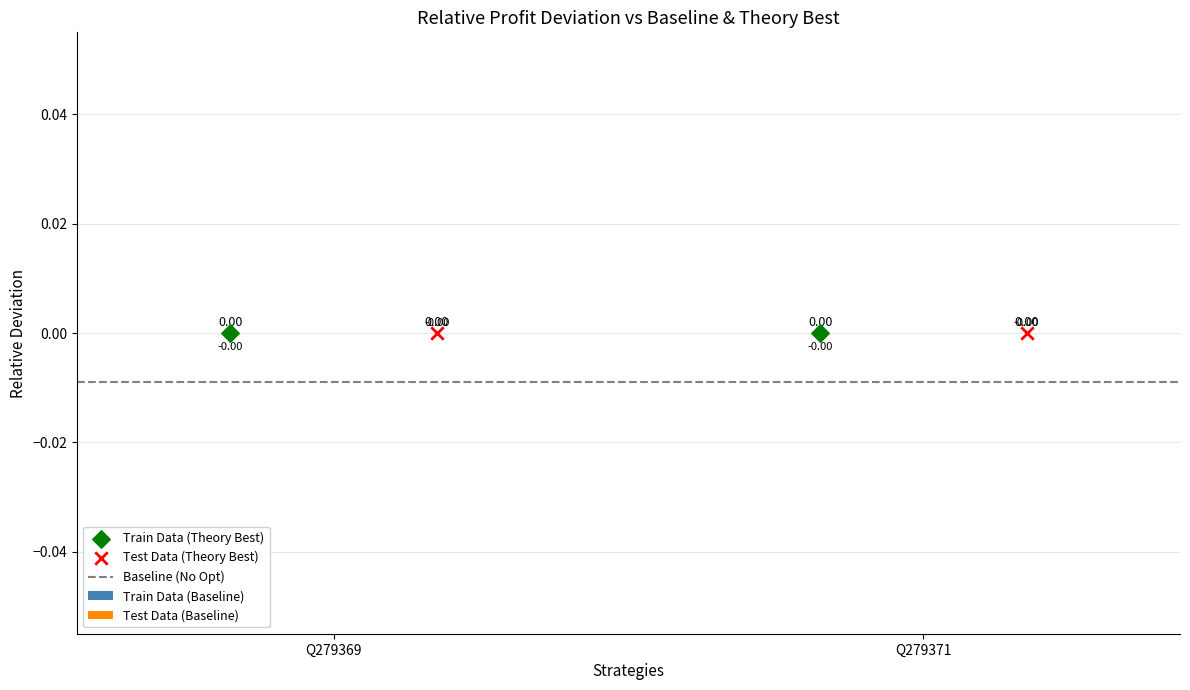

Which series contains the lowest Y value?

Baseline (No Opt)